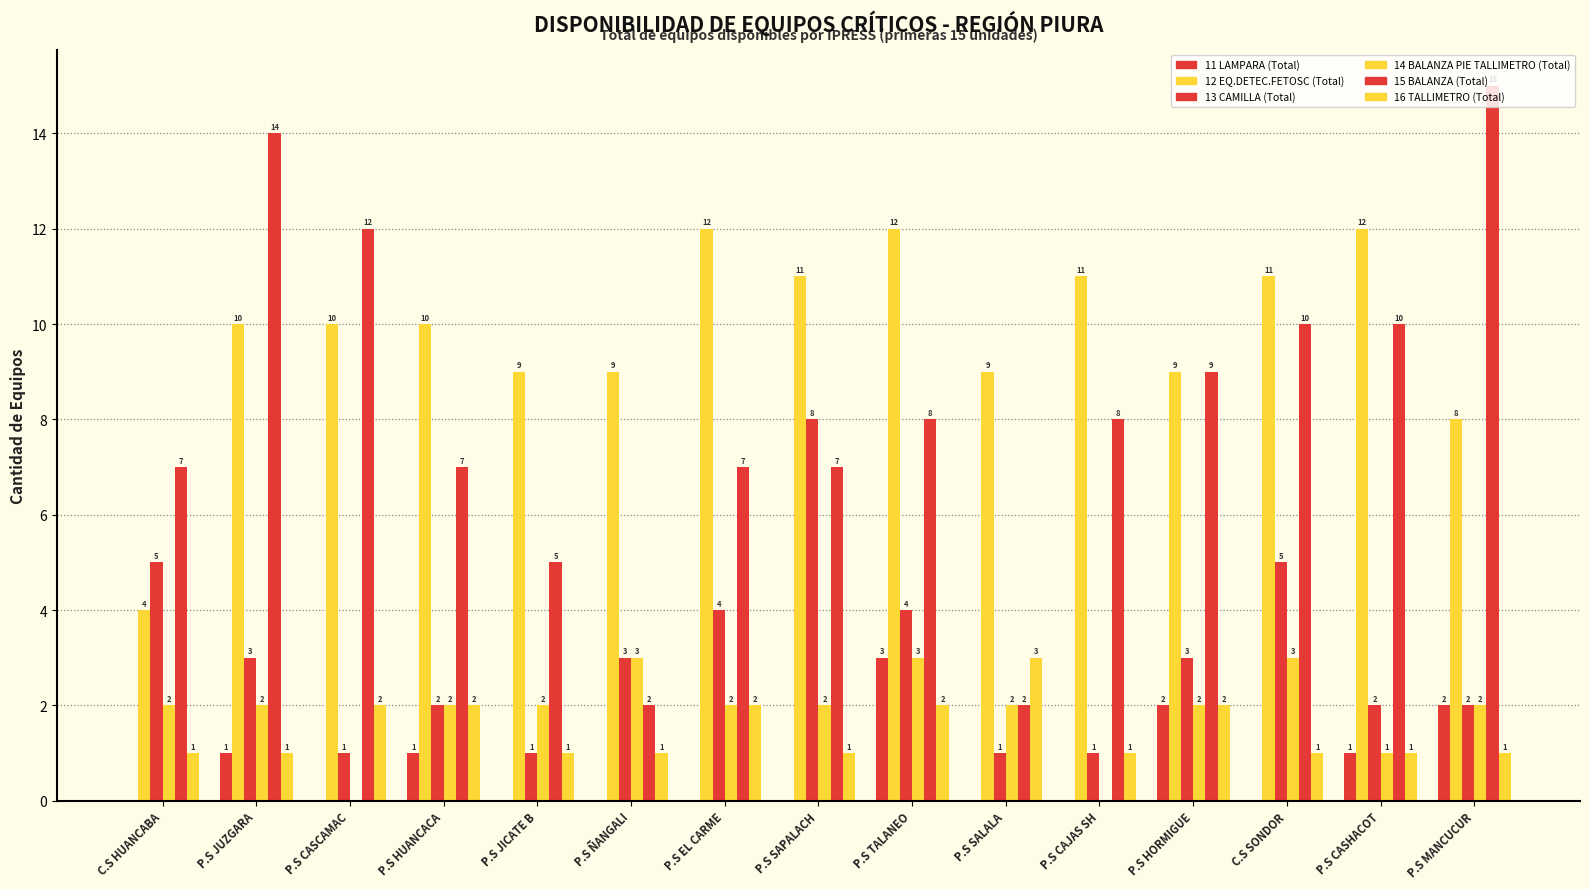

What is the approximate value of 14 BALANZA PIE TALLIMETRO (Total) at P.S EL CARME?

2